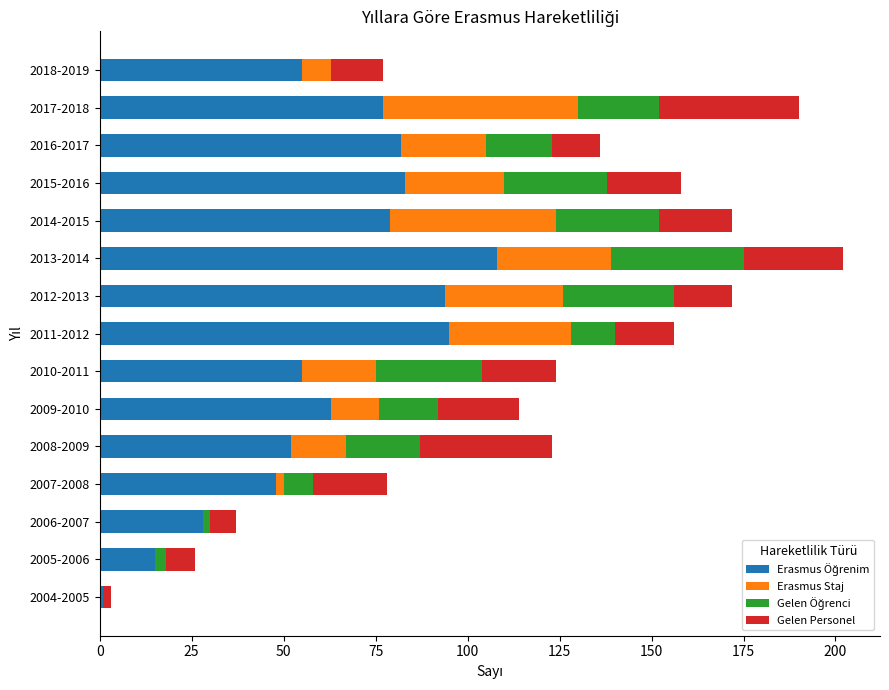

What is the total value across all series at 2009-2010?

114